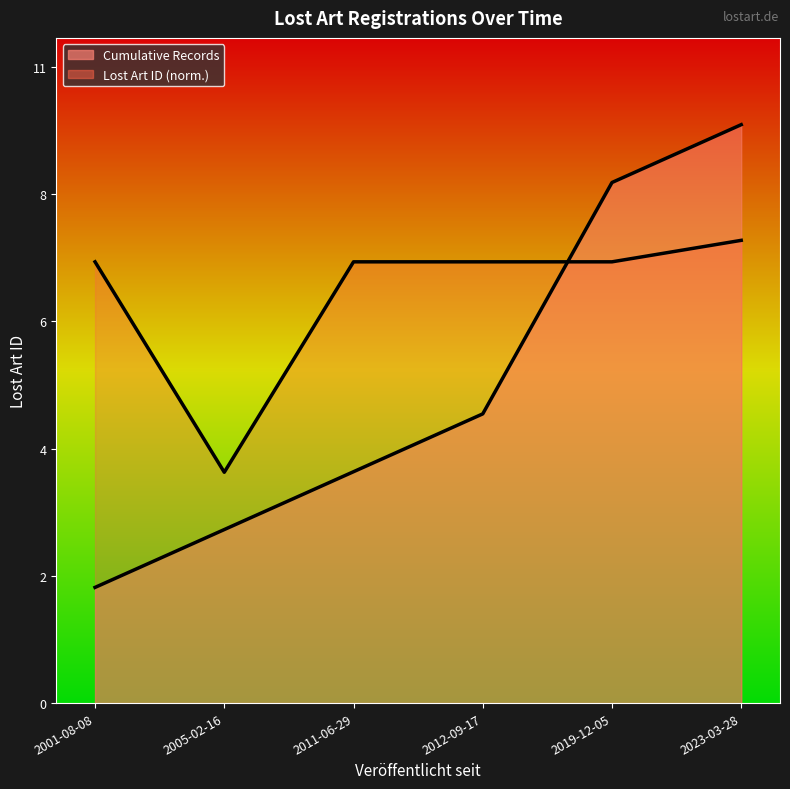

Reading right to left, transcribe all the data shown in this chart.

Cumulative Records: 2023-03-28=10.0	2019-12-05=9.0	2012-09-17=5.0	2011-06-29=4.0	2005-02-16=3.0	2001-08-08=2.0
Lost Art ID (norm.): 2023-03-28=8.0	2019-12-05=7.6	2012-09-17=7.6	2011-06-29=7.6	2005-02-16=4.0	2001-08-08=7.6